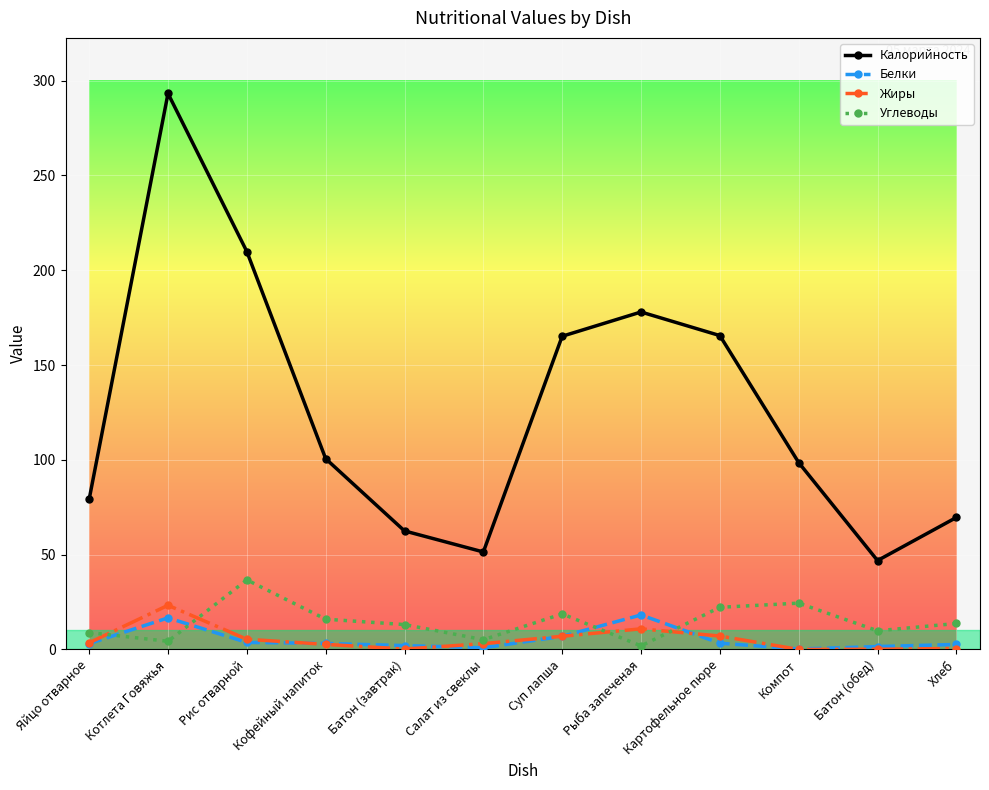

At how many categories does at least one series exceed 23?

12